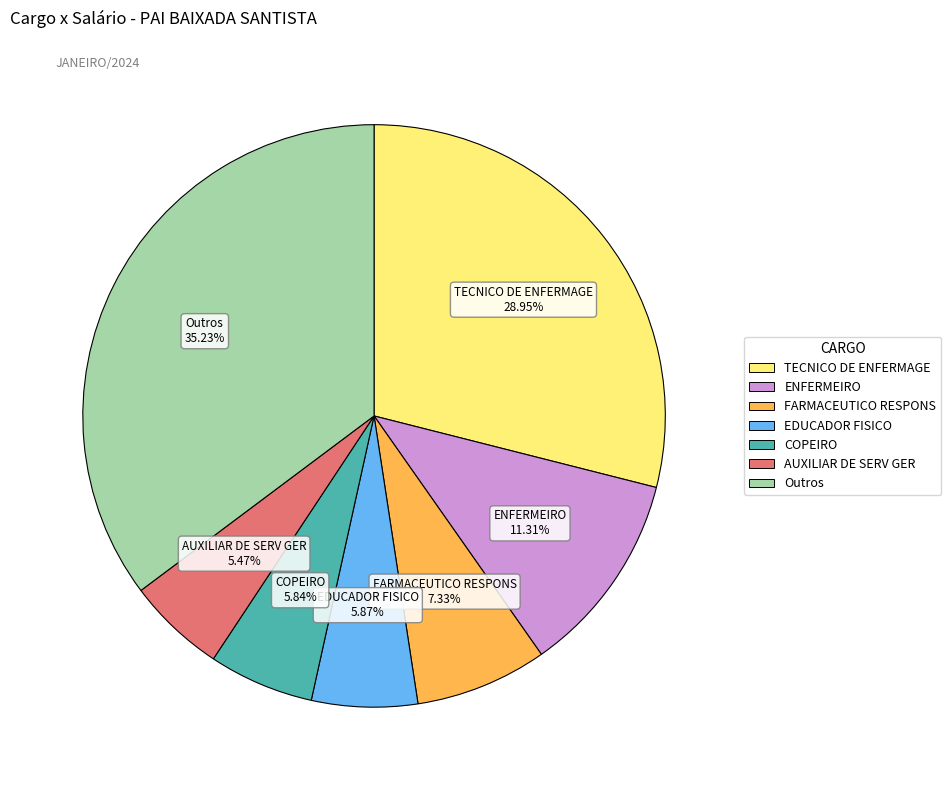

Is there a majority slice in this chart?

No